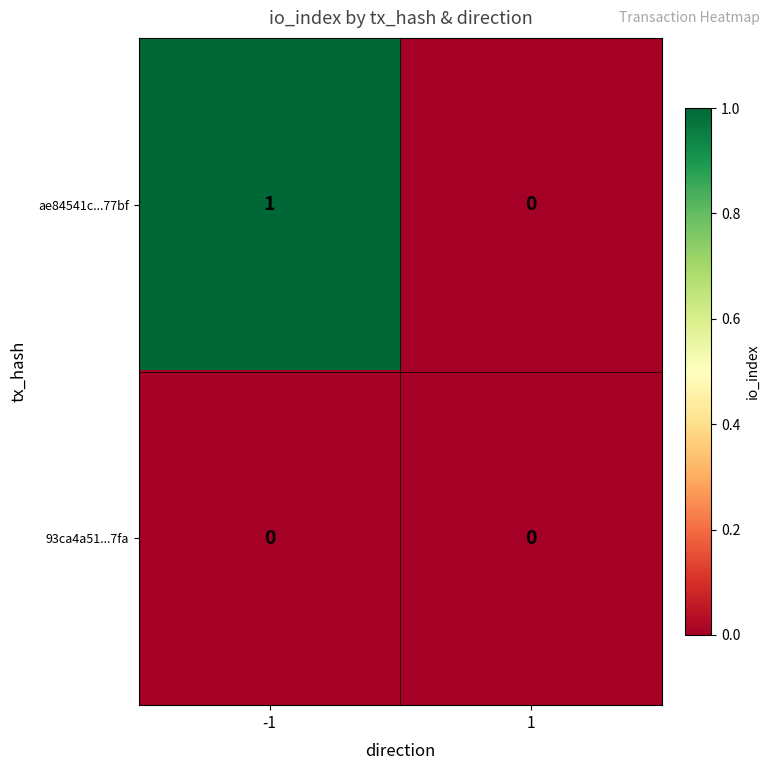

At -1, list the series in order from largest to smallest.

ae84541c...77bf, 93ca4a51...7fa